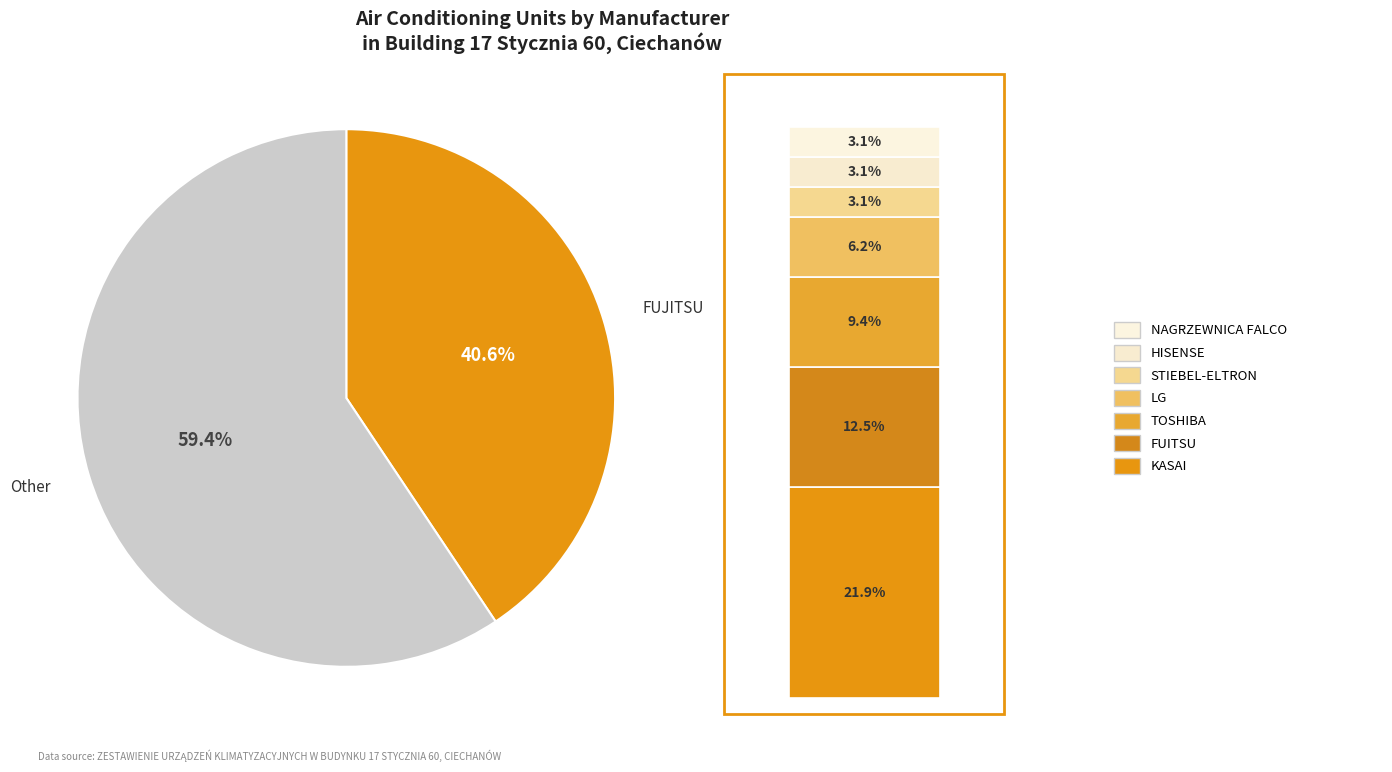

To the nearest percent, what is the difference between the HISENSE and TOSHIBA slice percentages?

6%